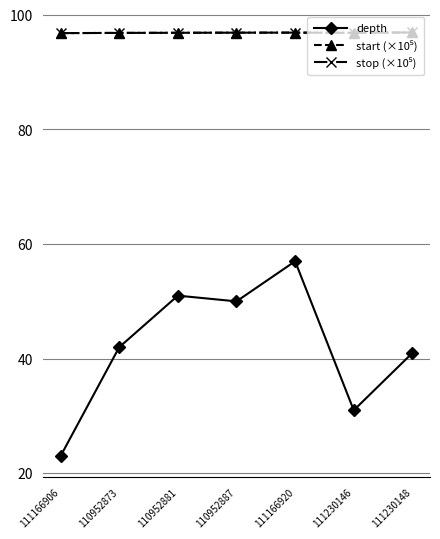

What is the minimum value shown in the chart?

23.0